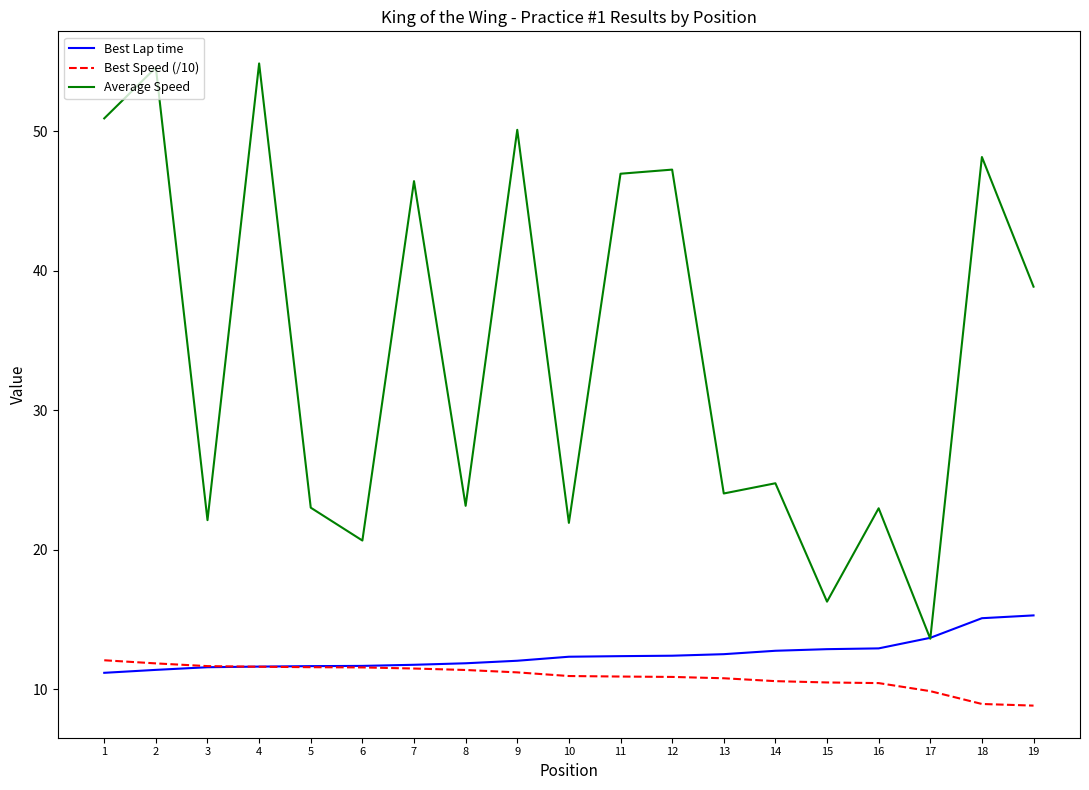

True or false: Average Speed and Best Speed (/10) intersect in this chart.

False